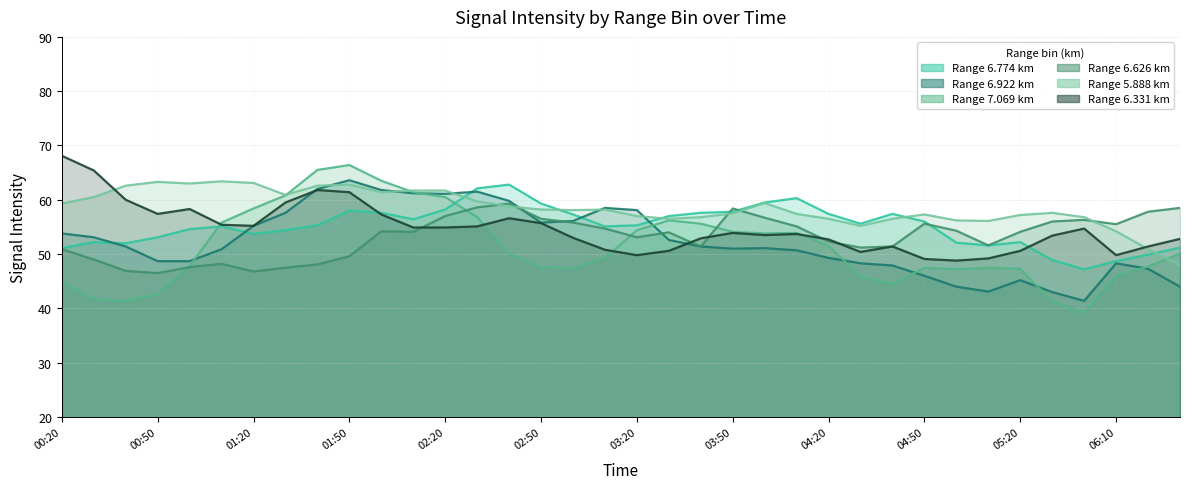

At how many categories does at least one series exceed 55?

36